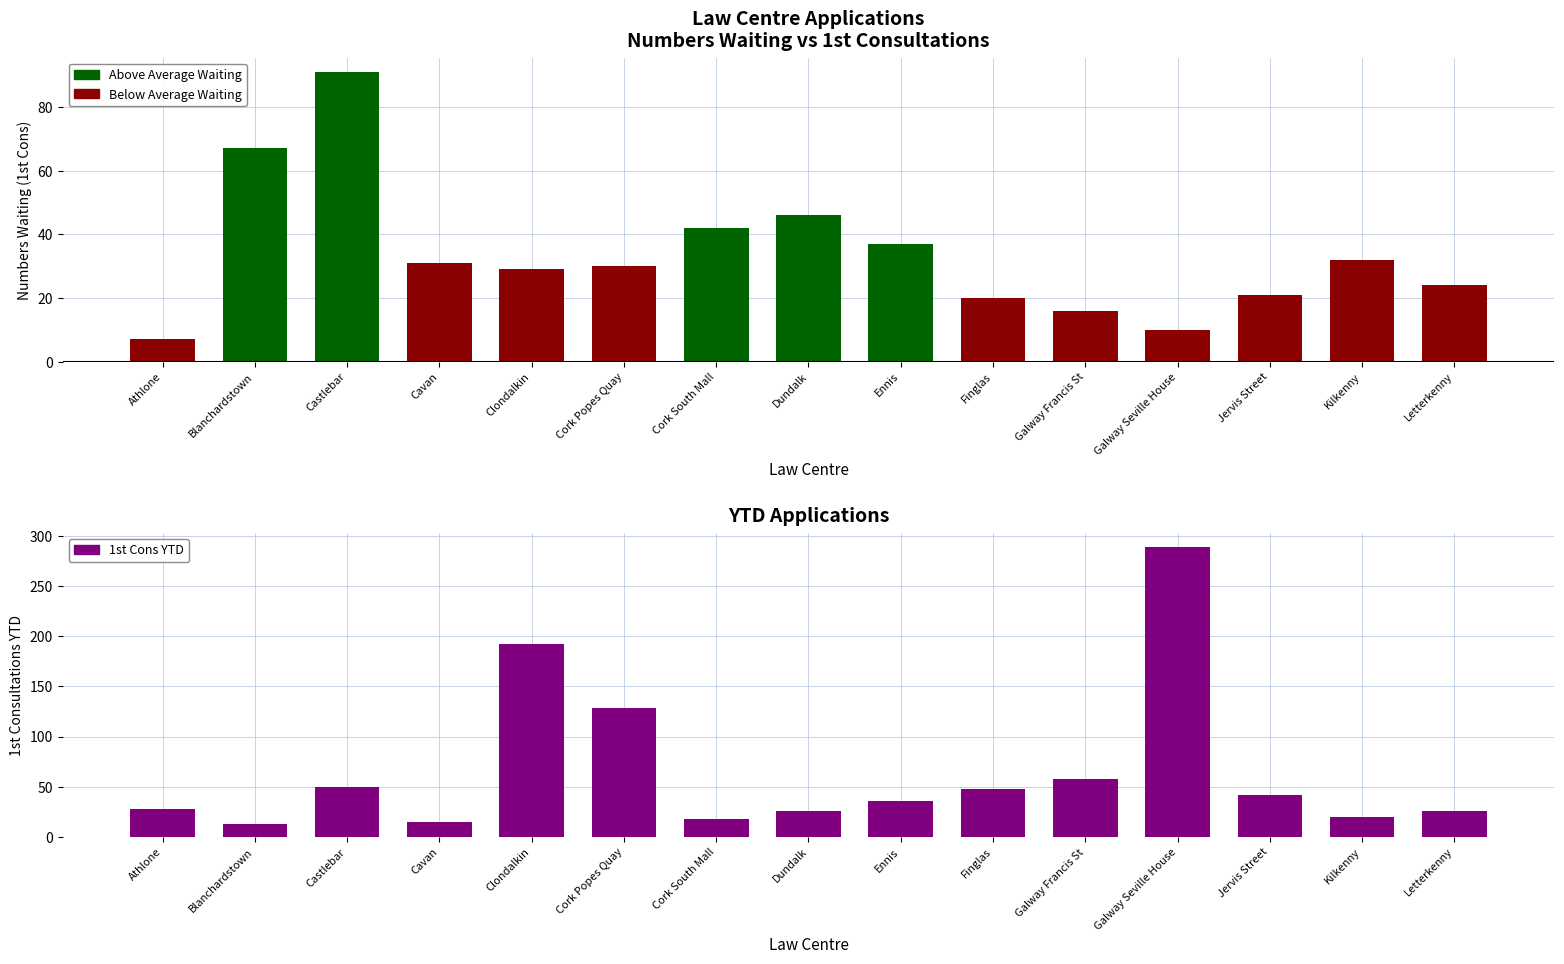

Reading left to right, list all the values displayed in this chart.

28	13	50	15	192	128	18	26	36	48	58	289	42	20	26